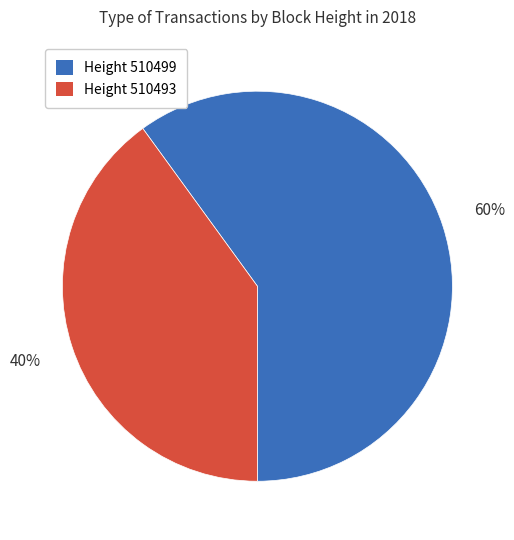

To the nearest percent, what is the difference between the largest and smallest slice percentages?

20%